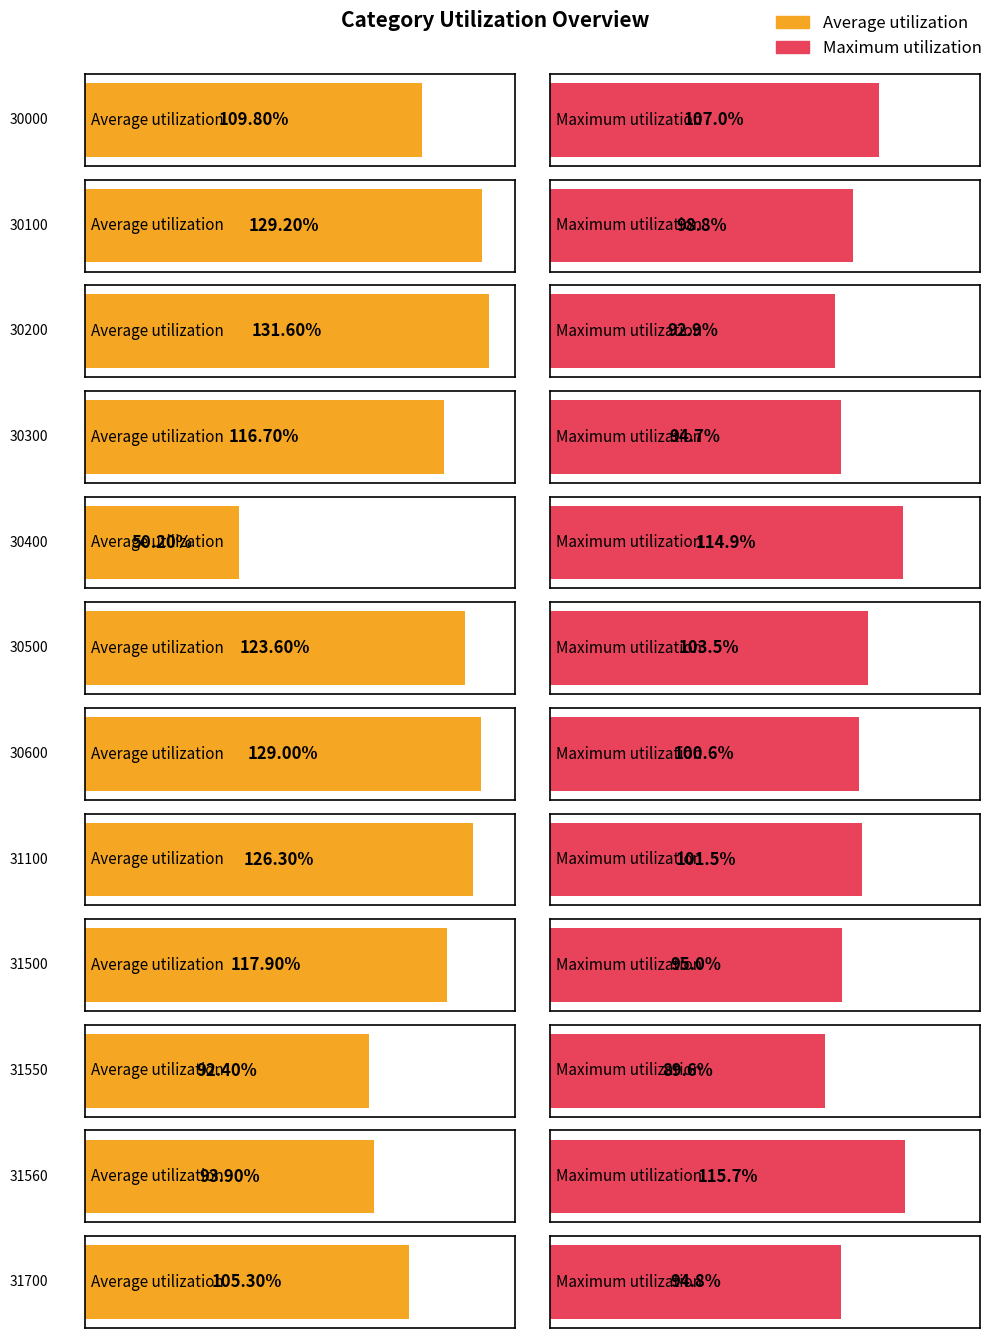

What is the difference between the maximum and second lowest values in the Average utilization series?

39.2